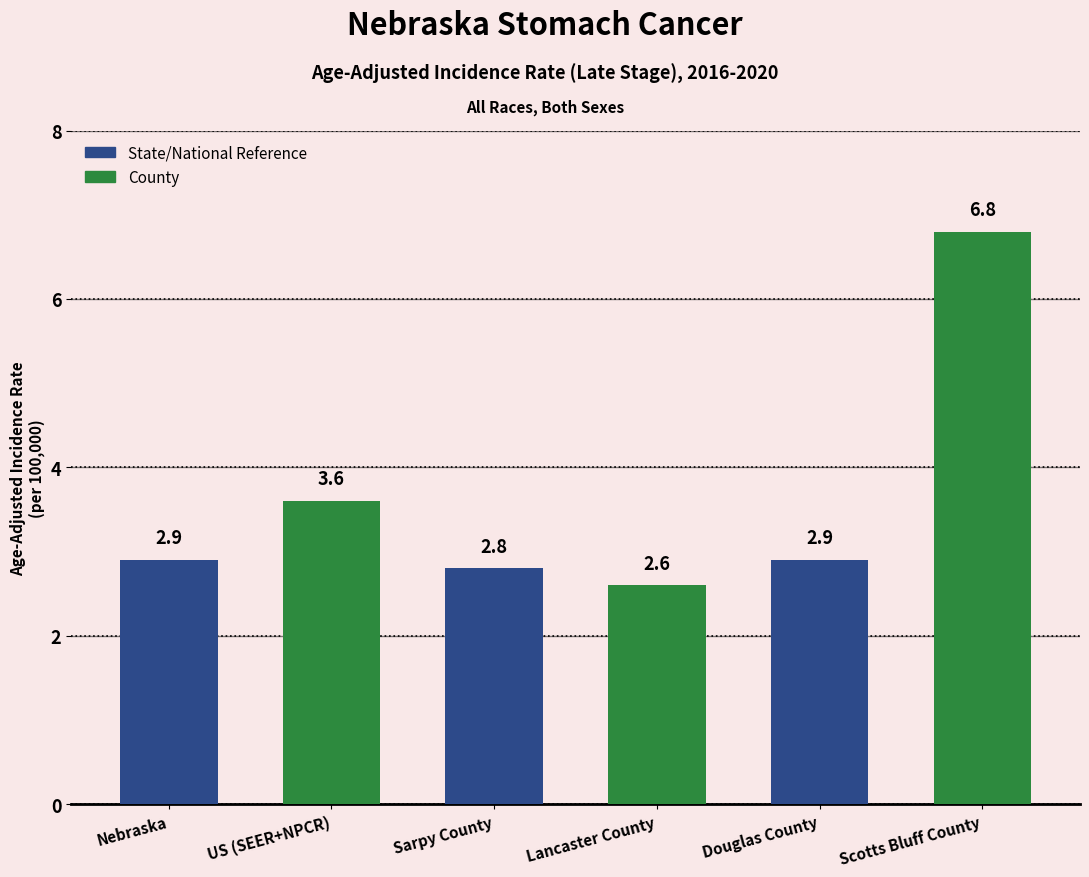

List the labels in order of value, largest first.

Scotts Bluff County, US (SEER+NPCR), Nebraska, Douglas County, Sarpy County, Lancaster County